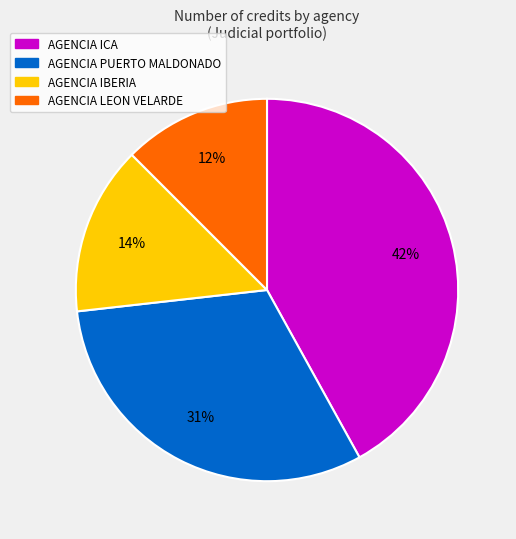

The AGENCIA ICA slice represents 42% of the pie. True or false?

True